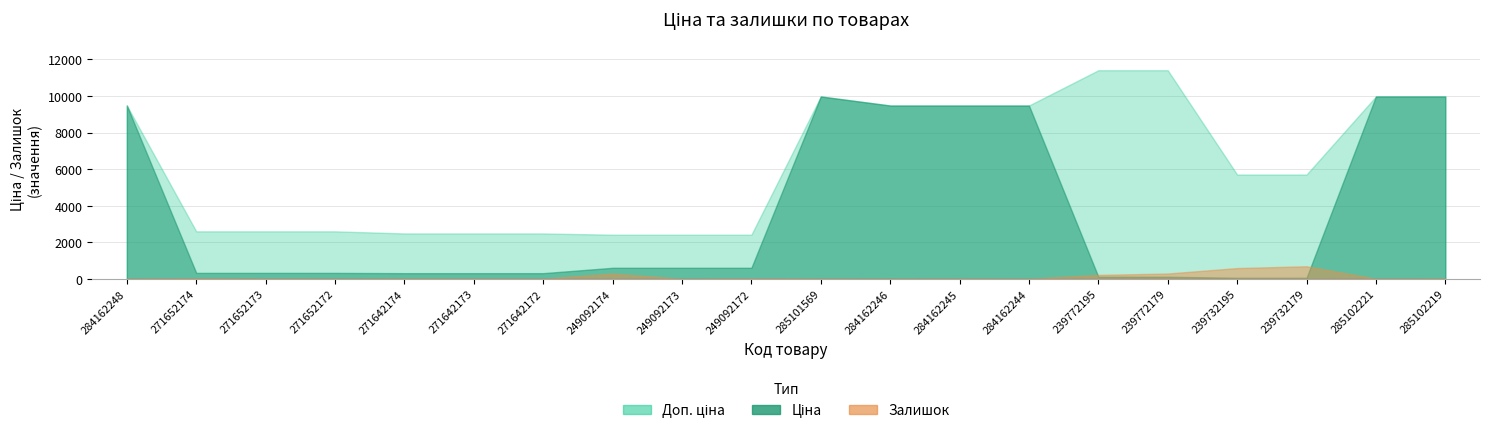

What is the total value across all series at 284162246?

18960.1